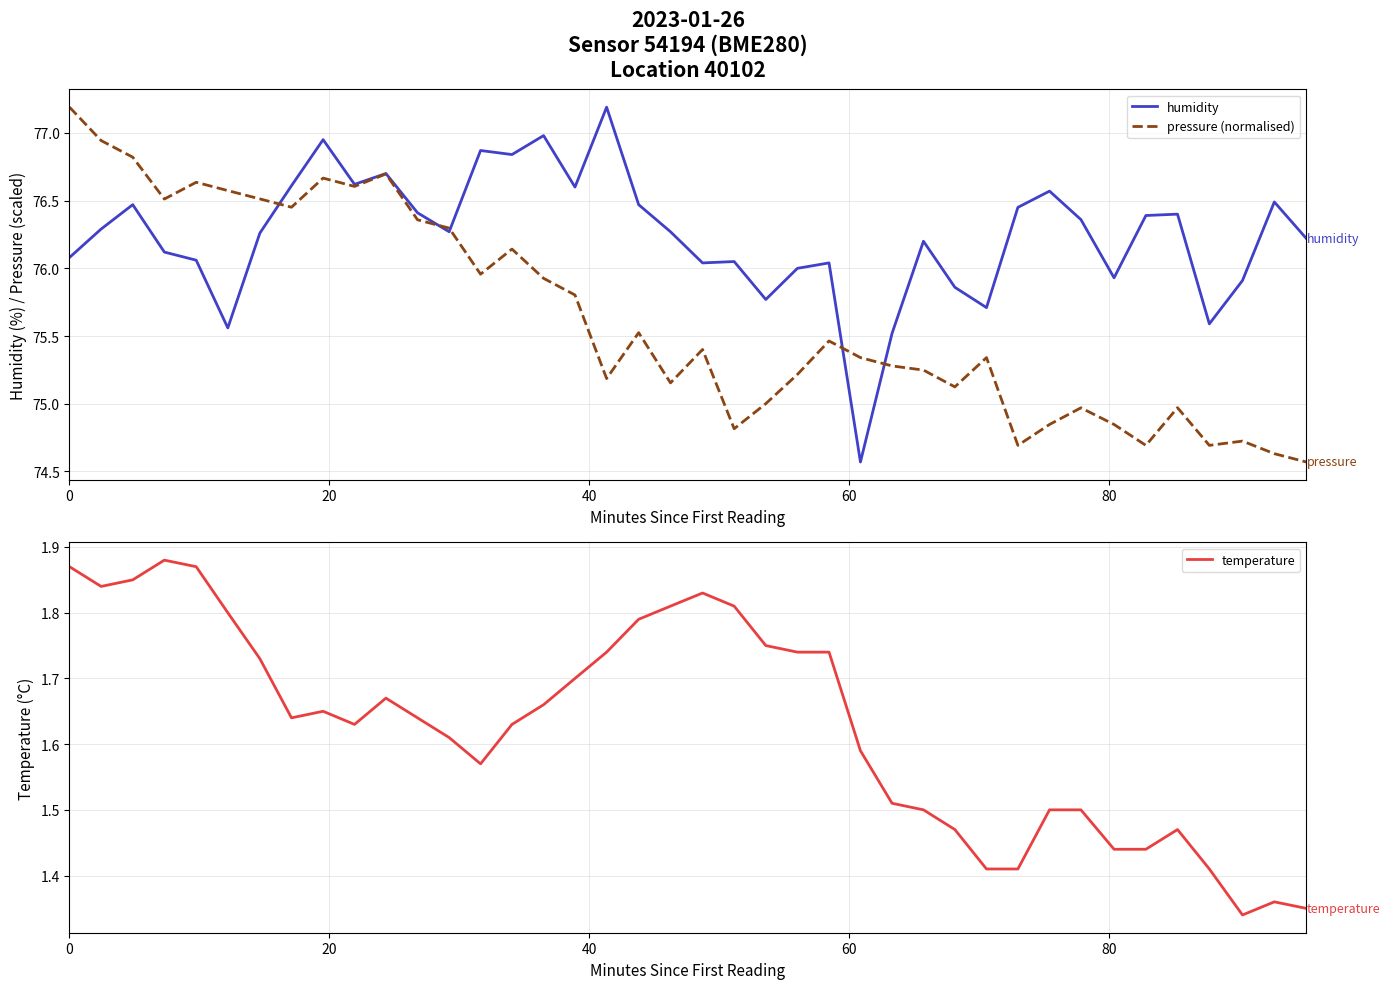

What is the maximum value for humidity?

77.2